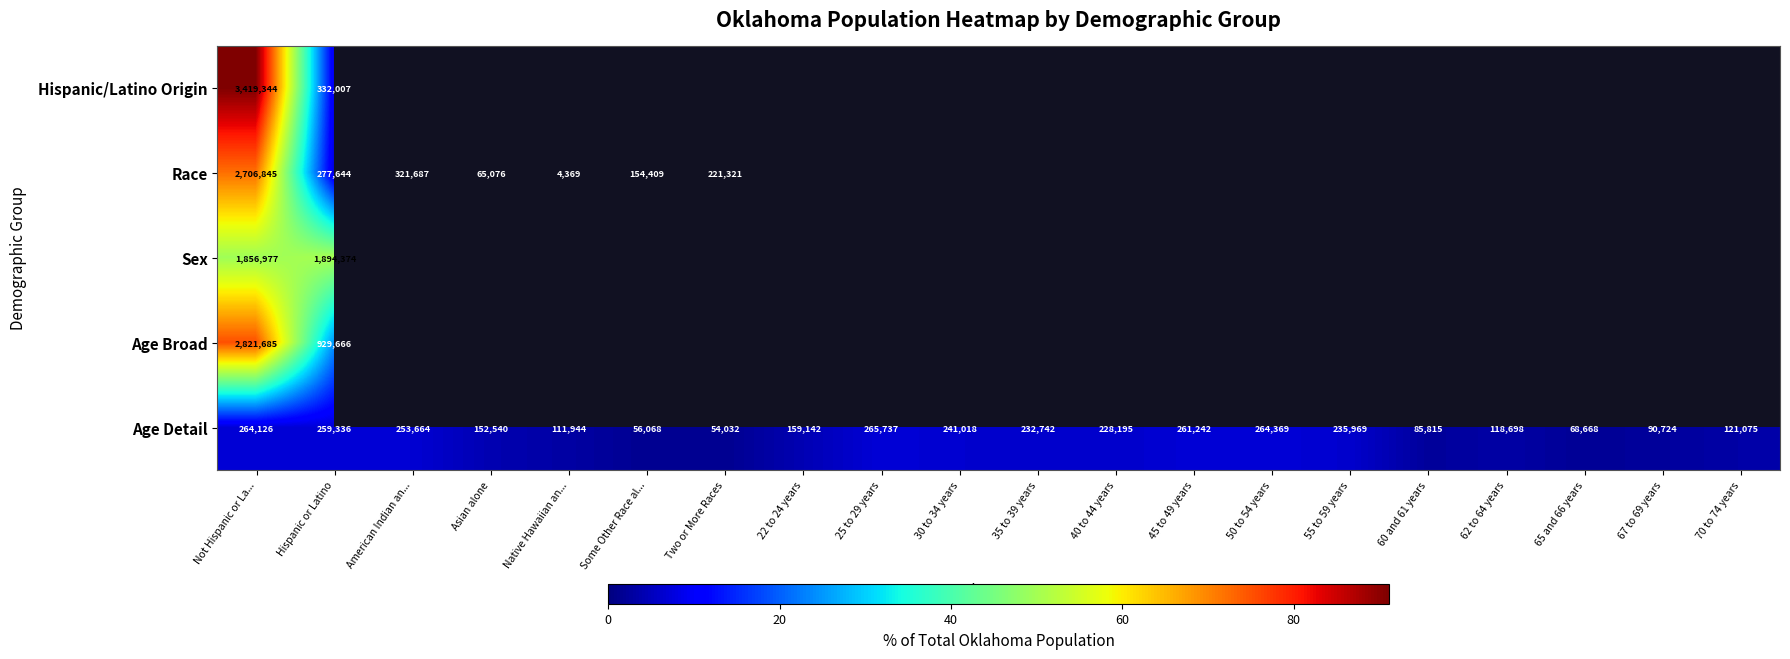

Count the number of data series in this chart.

5